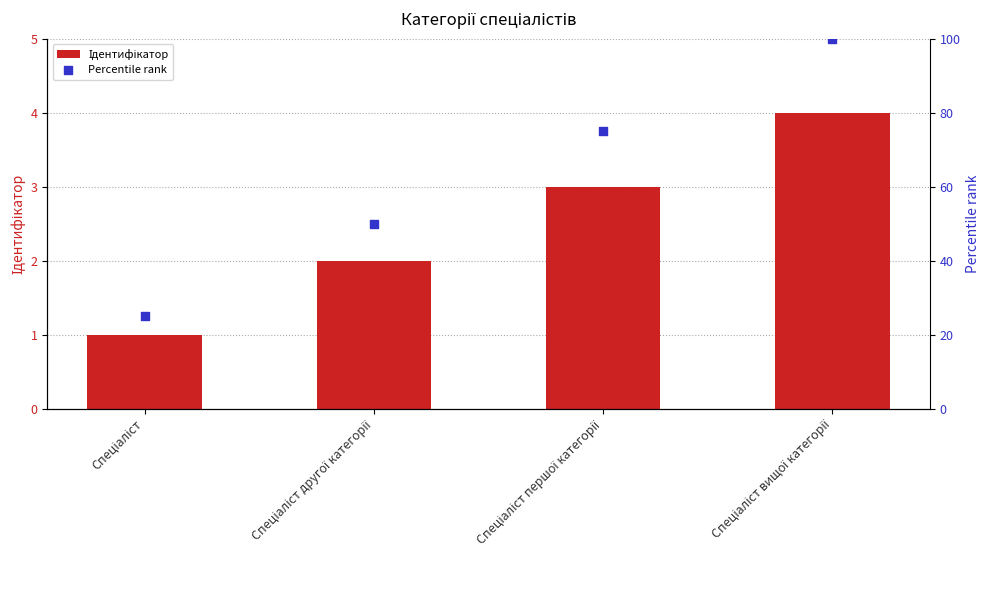

Which series reaches the minimum Y coordinate?

Ідентифікатор